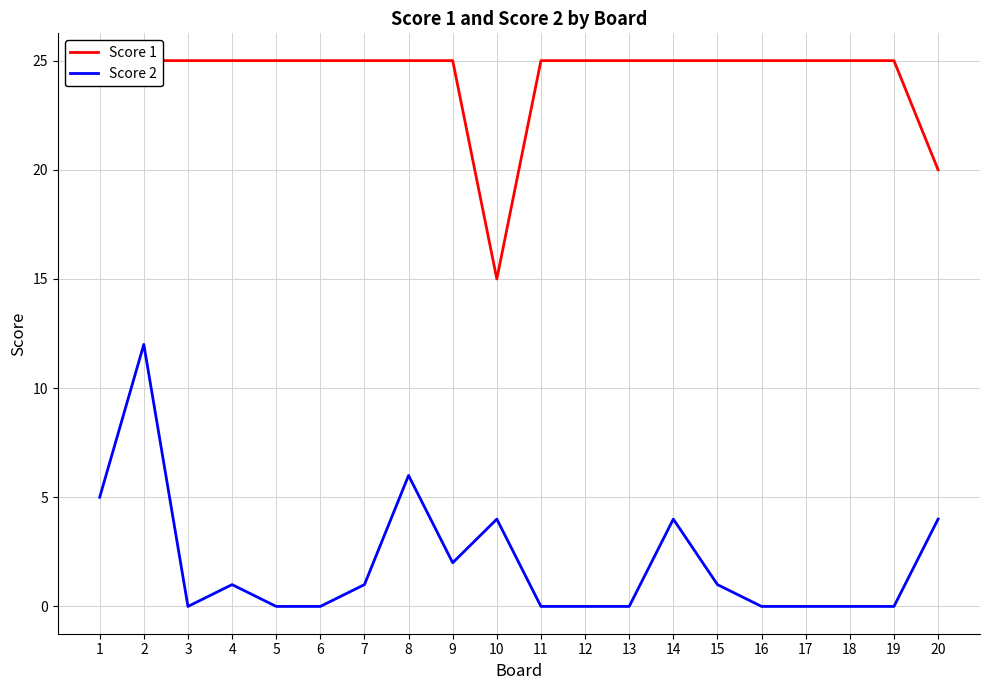

Reading left to right, extract all data points from this chart.

Score 1: 25	25	25	25	25	25	25	25	25	15	25	25	25	25	25	25	25	25	25	20
Score 2: 5	12	0	1	0	0	1	6	2	4	0	0	0	4	1	0	0	0	0	4